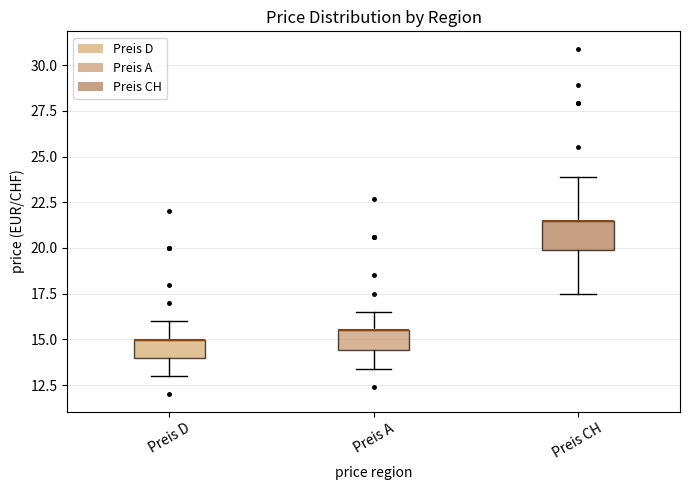

Reading left to right, transcribe this box plot: for each box, give where its median line is, the range the box spans, and where its two whiskers end, as read against the y-axis. The values are not printed on the chart, so give them approximately, as read against the axis.

Preis D: median 15.0 (drawn on the box's upper edge), box 14.0 to 15.0, whiskers 13.0 to 16.0
Preis A: median 15.5 (drawn on the box's upper edge), box 14.5 to 15.5, whiskers 13.5 to 16.5
Preis CH: median 21.5 (drawn on the box's upper edge), box 20.0 to 21.5, whiskers 17.5 to 24.0